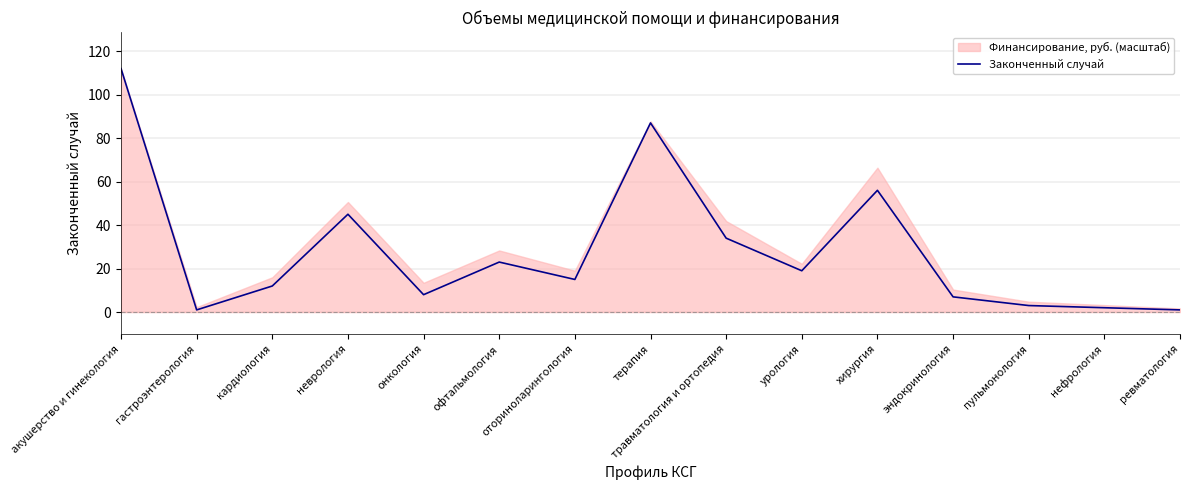

At which category does the data reach its first local valley?

гастроэнтерология